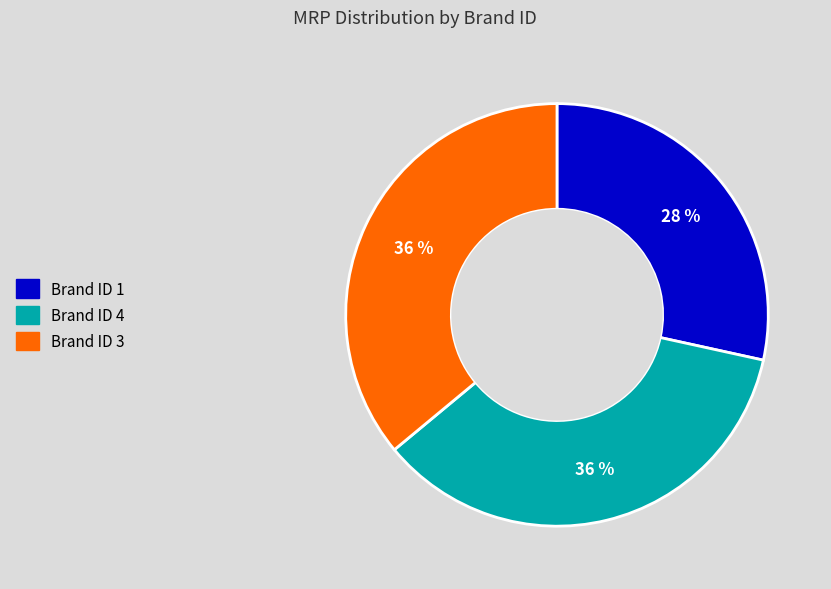

Is there a majority slice in this chart?

No